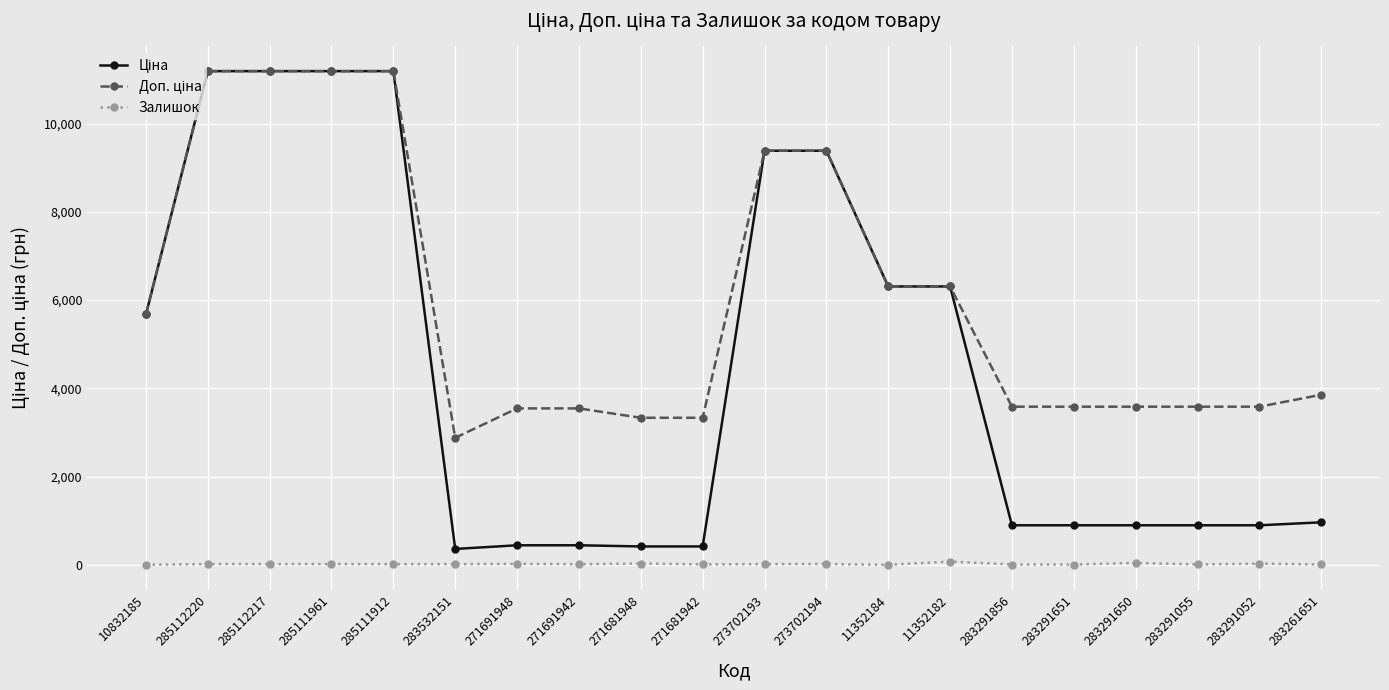

What is the label of the 19th point from the right?

285112220